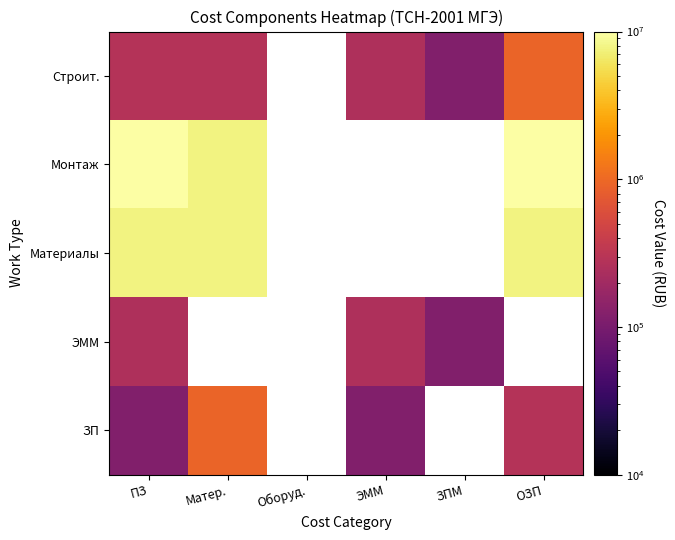

List the series in order of their peak value, highest first.

Монтаж, Материалы, Строит., ЗП, ЭММ